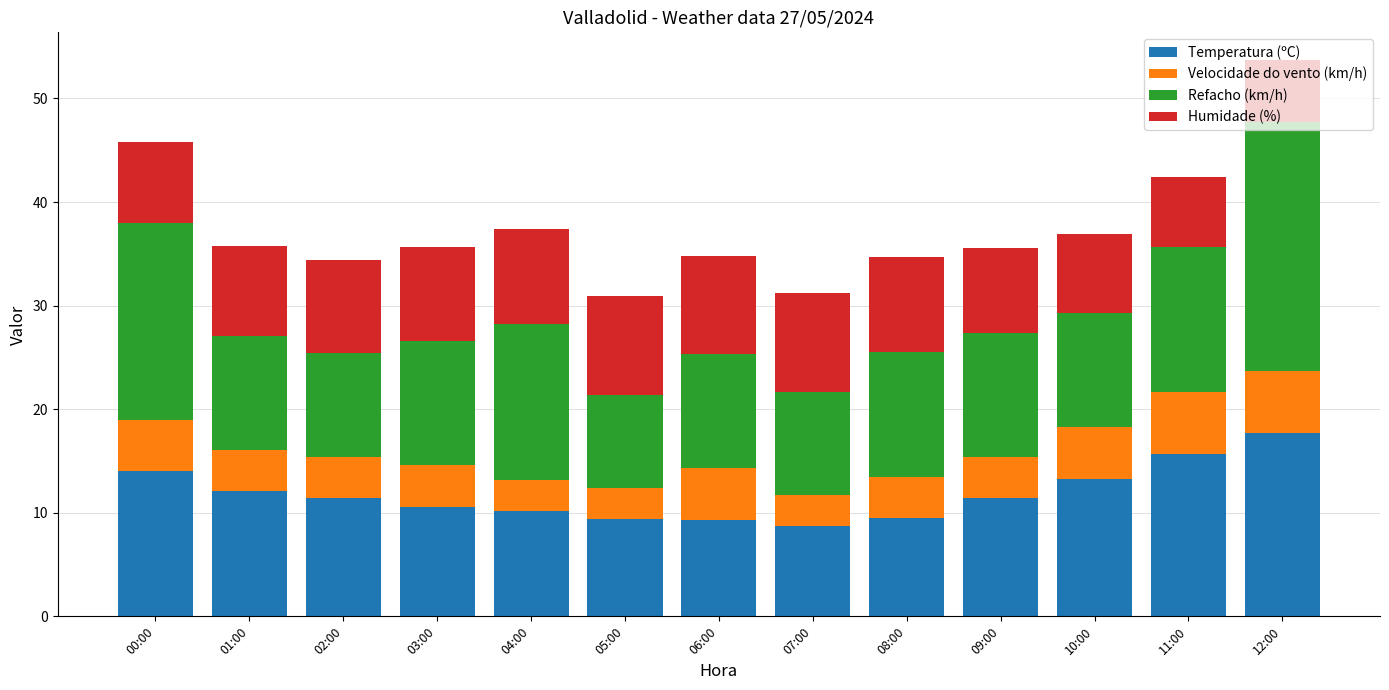

What is the difference between the maximum and second lowest values in the Temperatura (ºC) series?

8.4